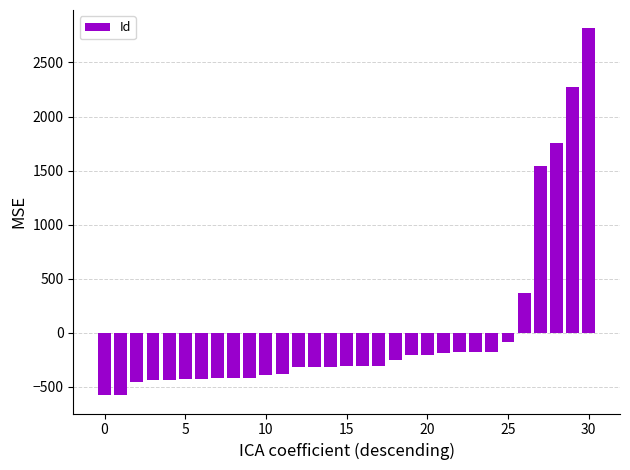

What is the greatest value displayed?

2816